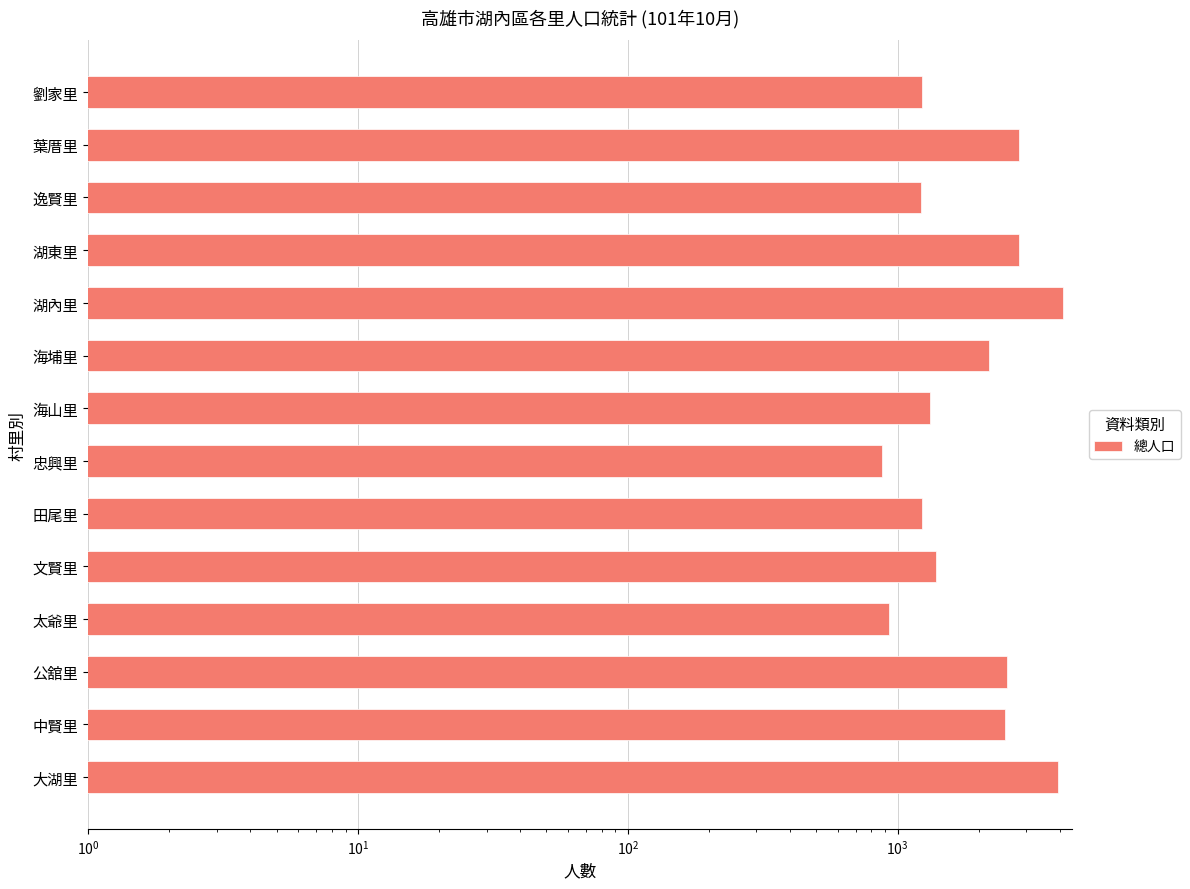

What is the average value?

2077